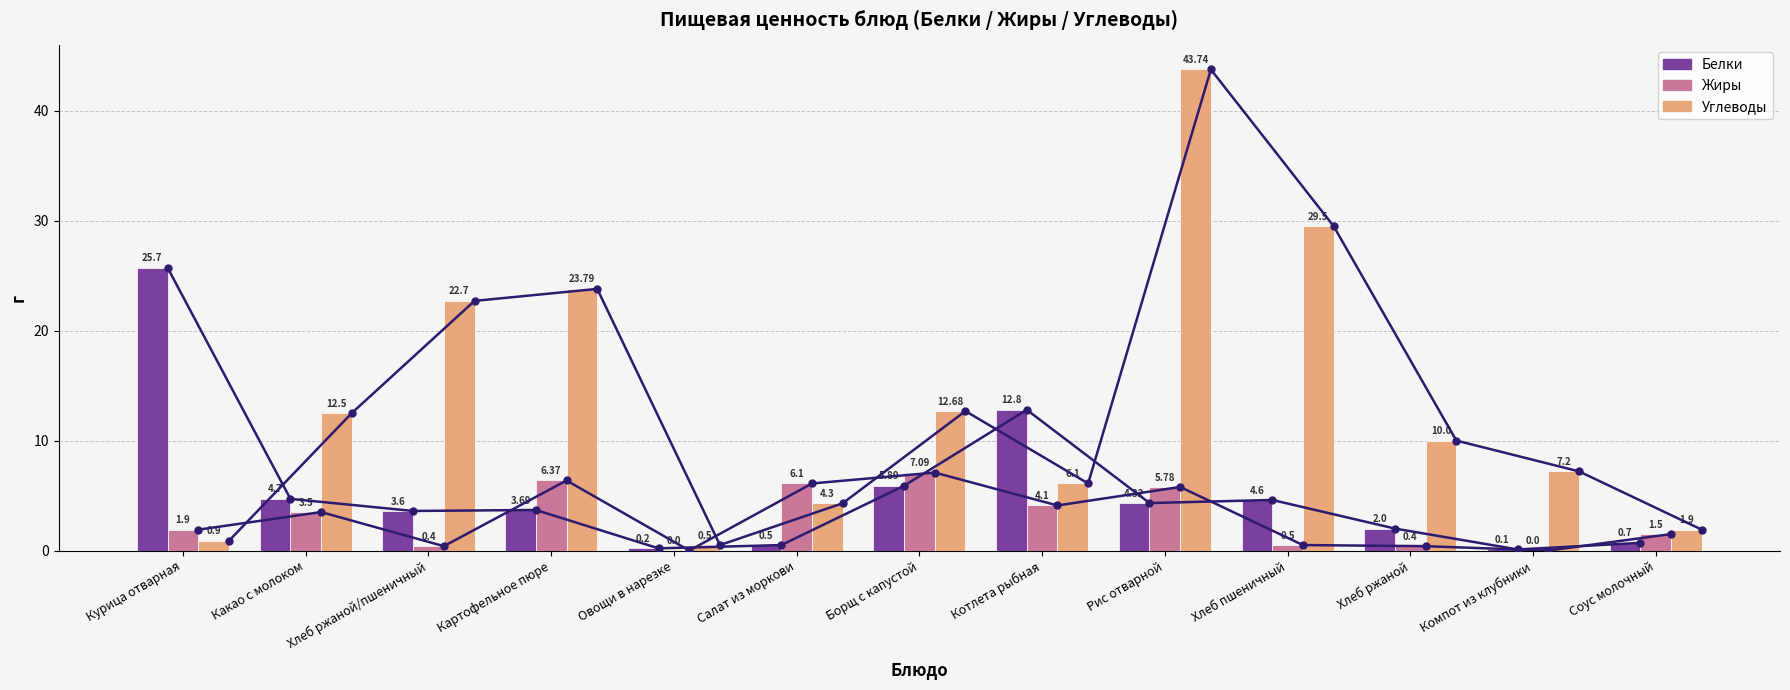

What is the minimum value for Углеводы?

0.5